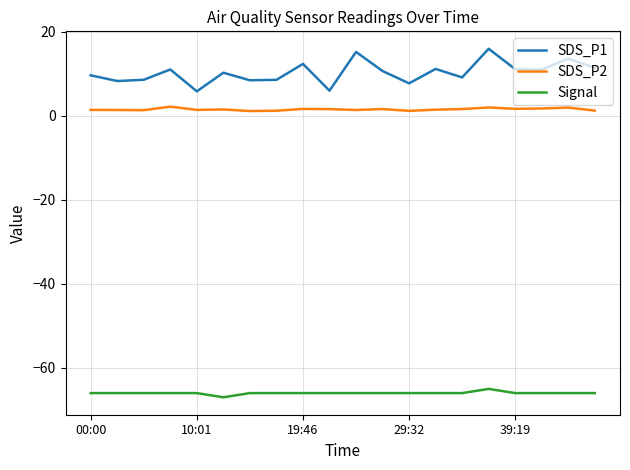

Which series has the largest total across all categories?

SDS_P1